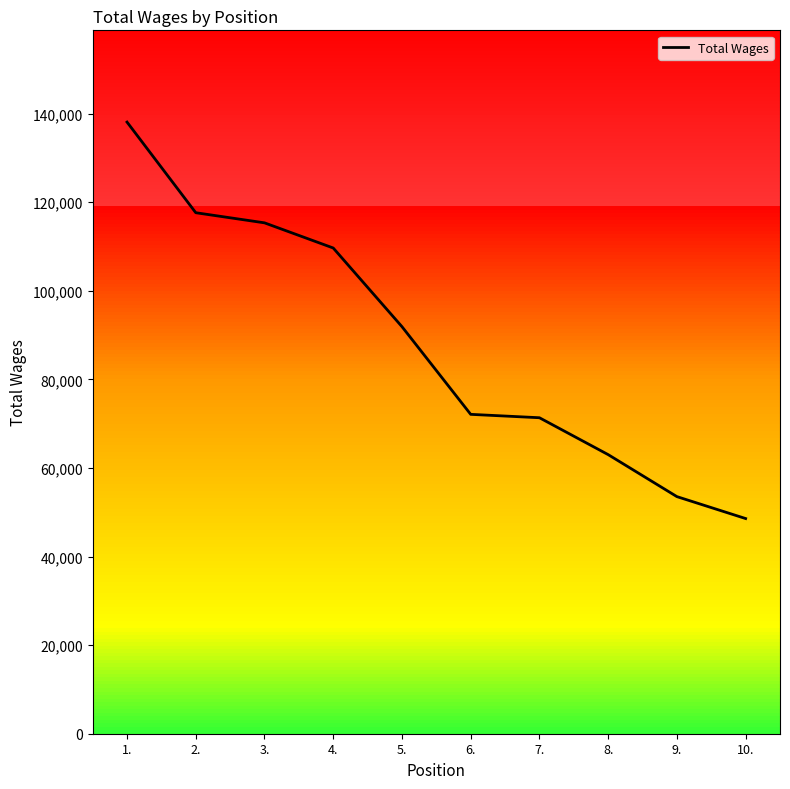

Is it true that the value at 6. is 27006?

False